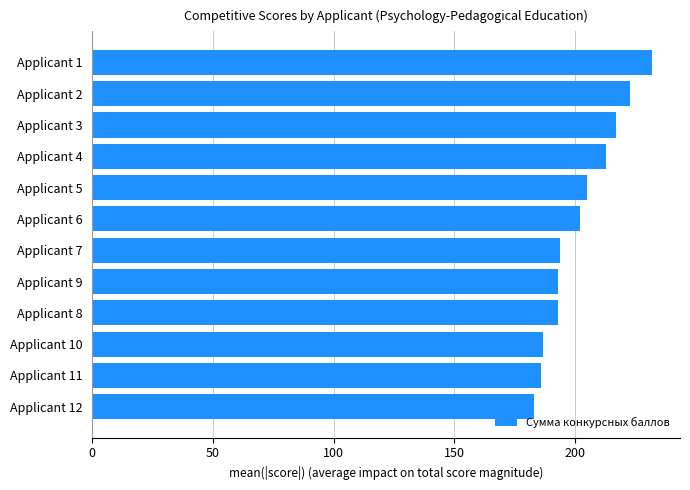

What is the difference between the values at Applicant 6 and Applicant 4?

11